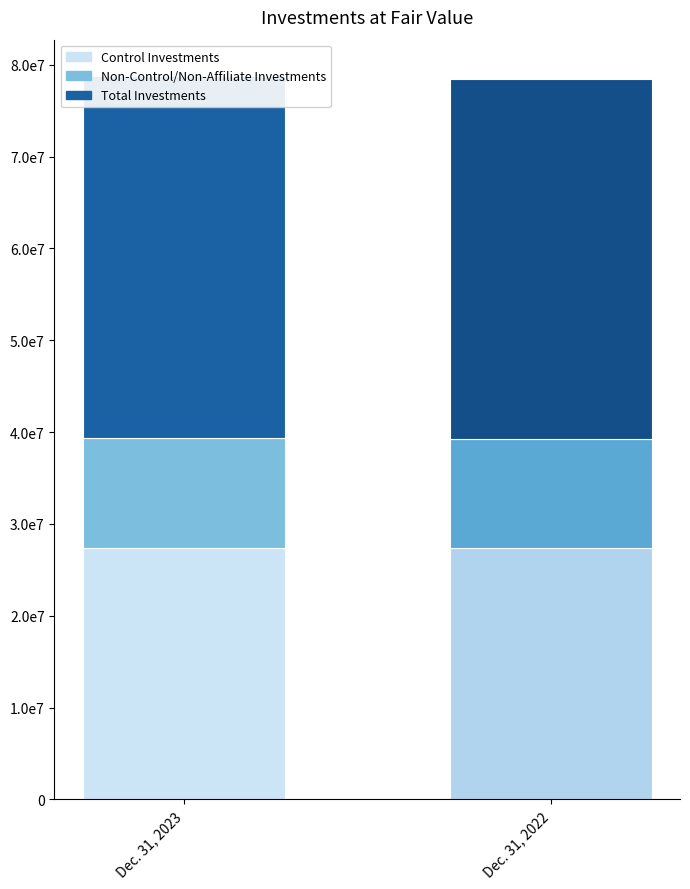

What is the label of the 3rd bar from the left?

Total Investments